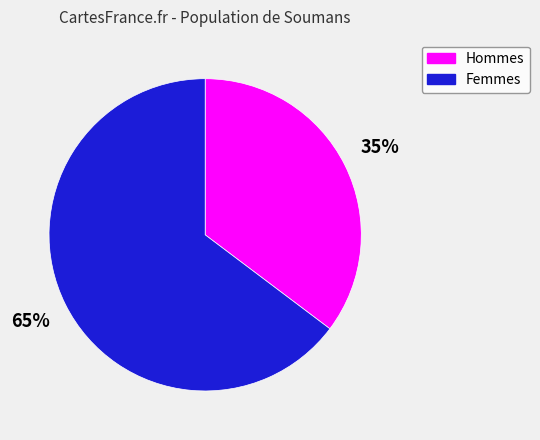

To the nearest percent, what is the average slice percentage?

50%